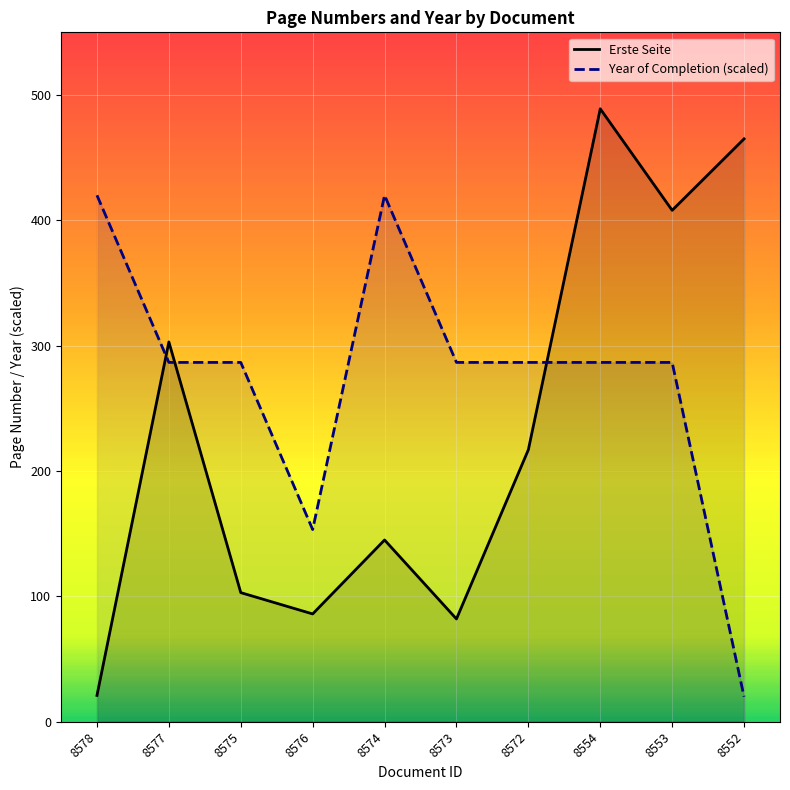

Read the Year of Completion (scaled) value at 8552.

20.0